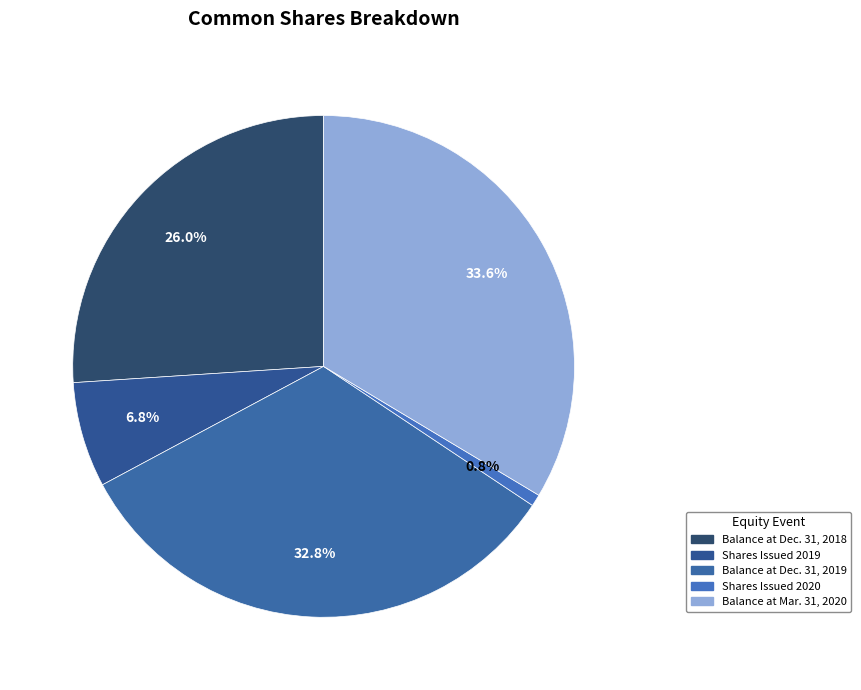

How many slices are in this pie chart?

5